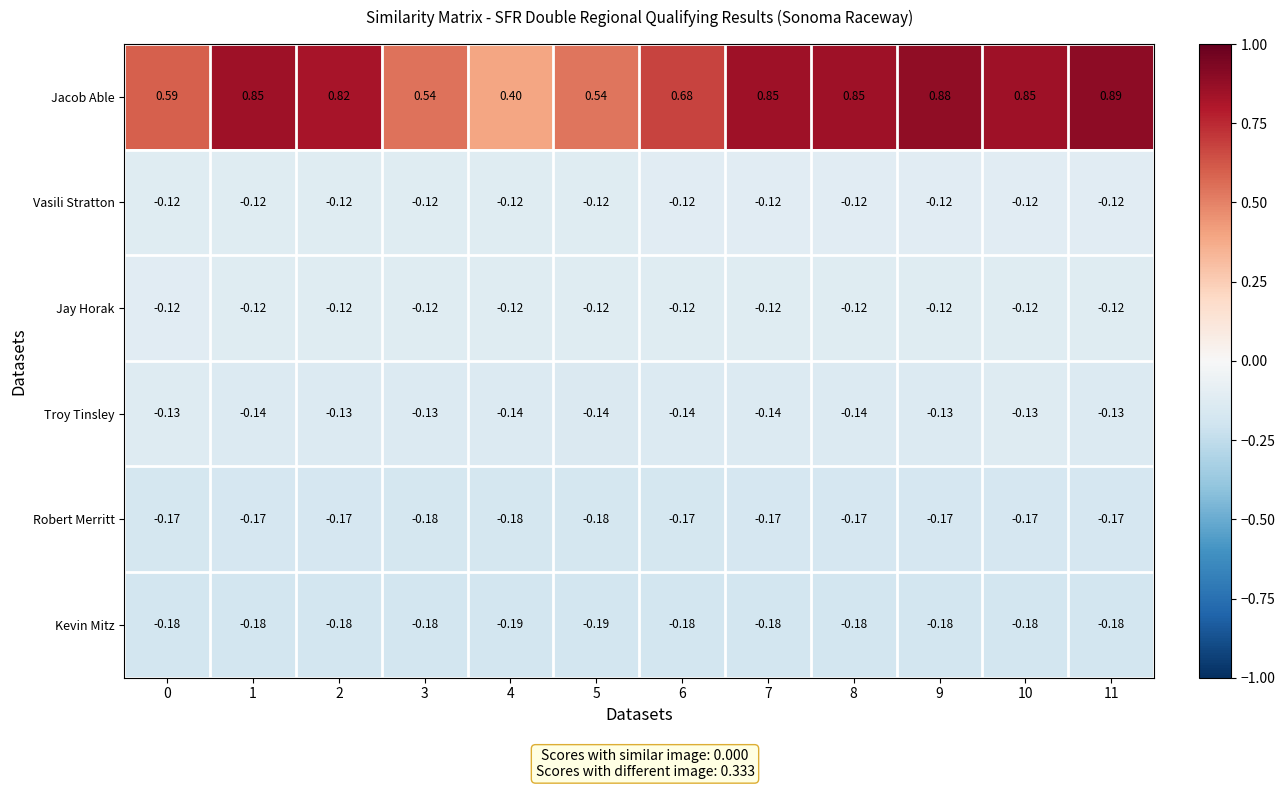

Is the value of Jacob Able at 0 greater than the value of Jay Horak at 4?

Yes